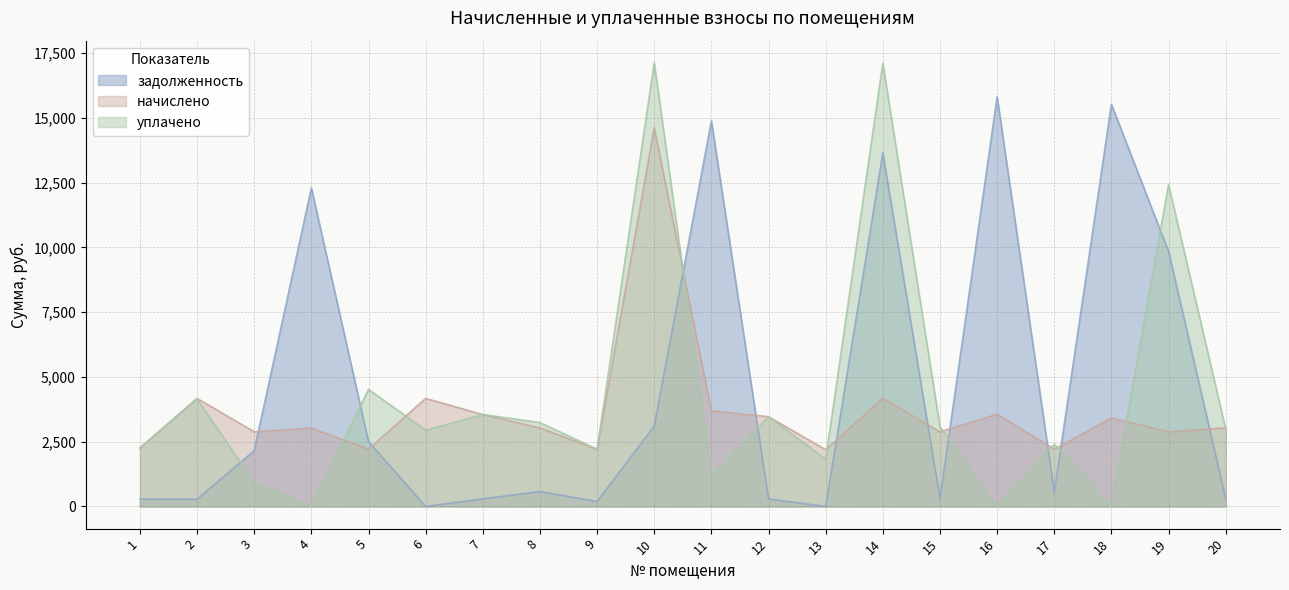

At how many categories does at least one series exceed 3317?

12